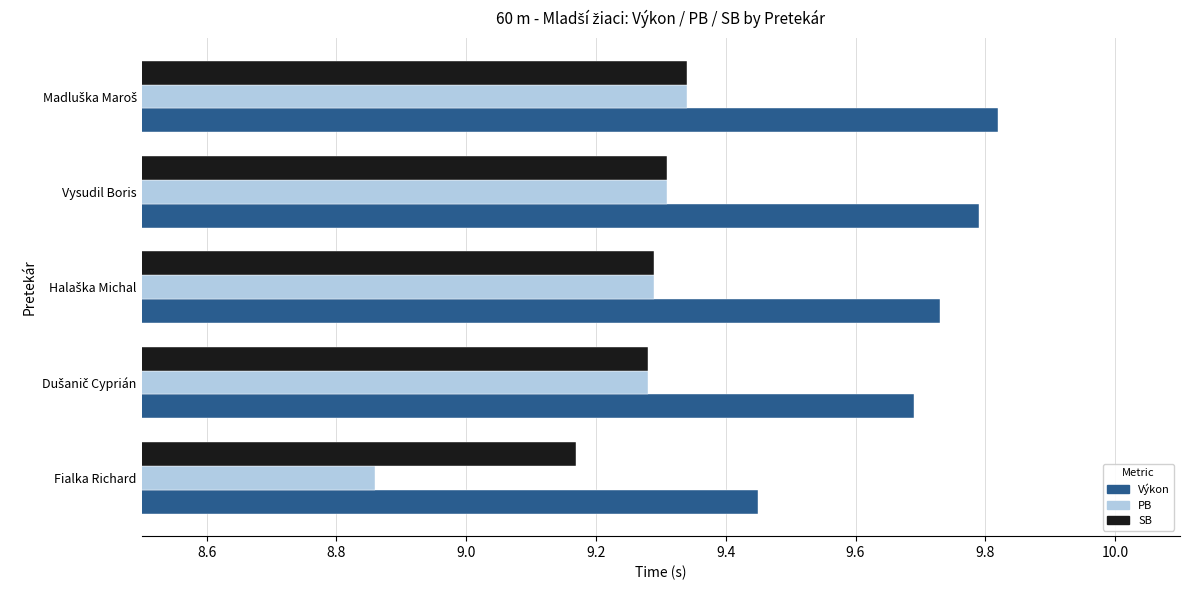

Which category has the lowest value across all series?

Fialka Richard